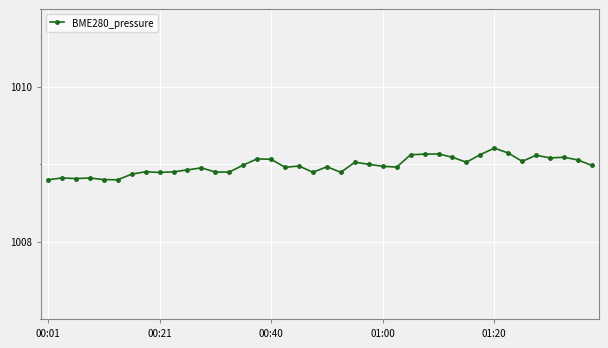

What is the difference between the maximum and minimum values?

0.4